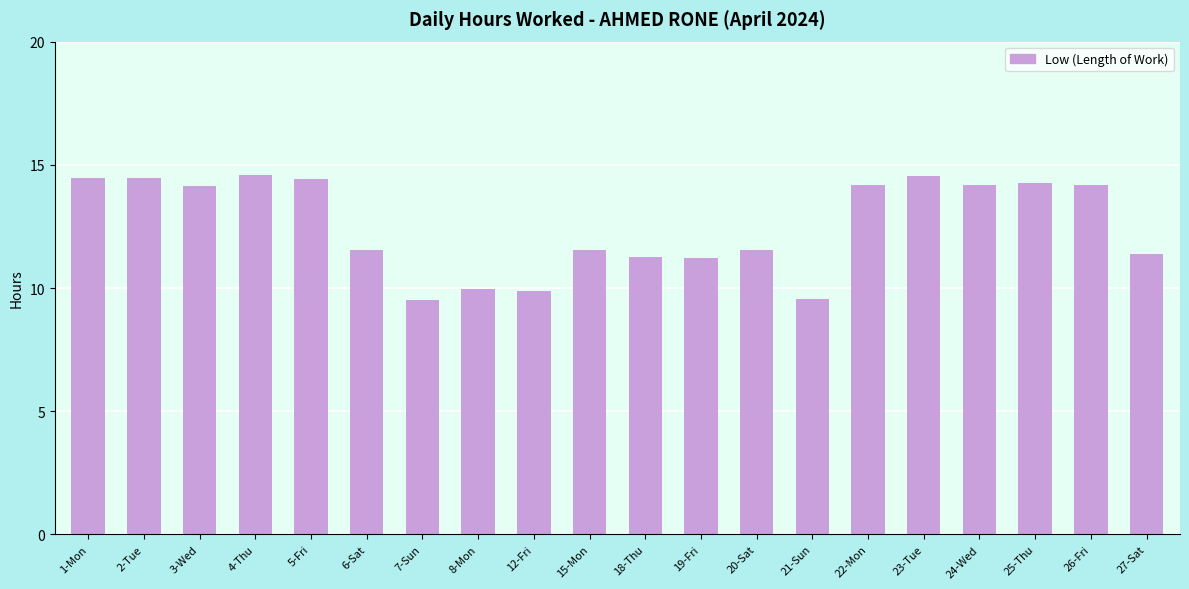

At which label does the data first exceed 14?

1-Mon